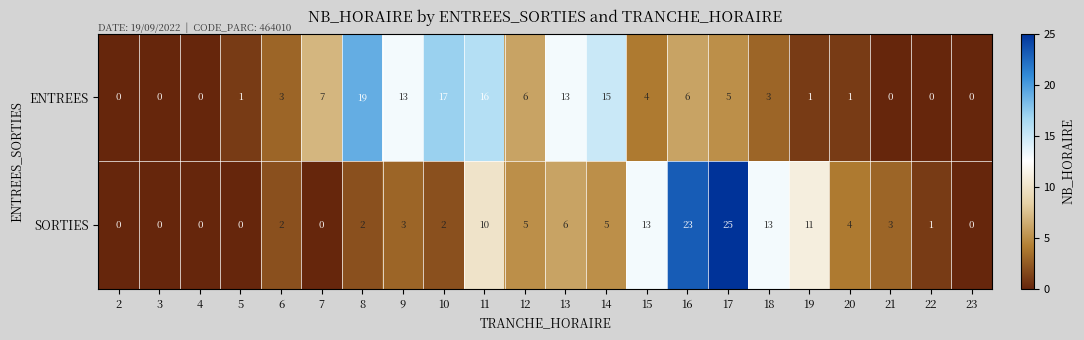

List the series in order of their peak value, lowest first.

ENTREES, SORTIES